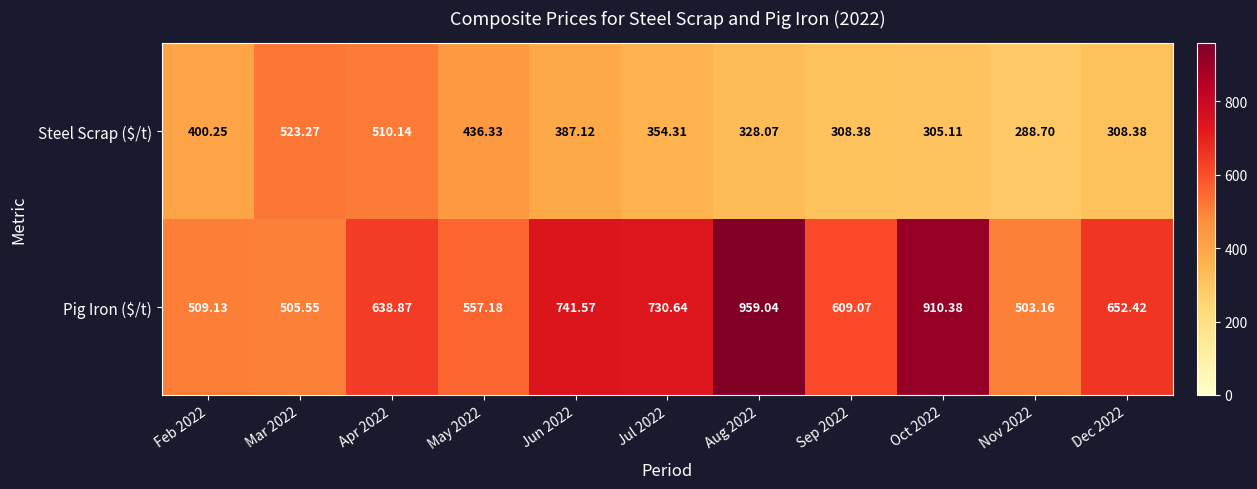

Which series has the largest total across all categories?

Pig Iron ($/t)